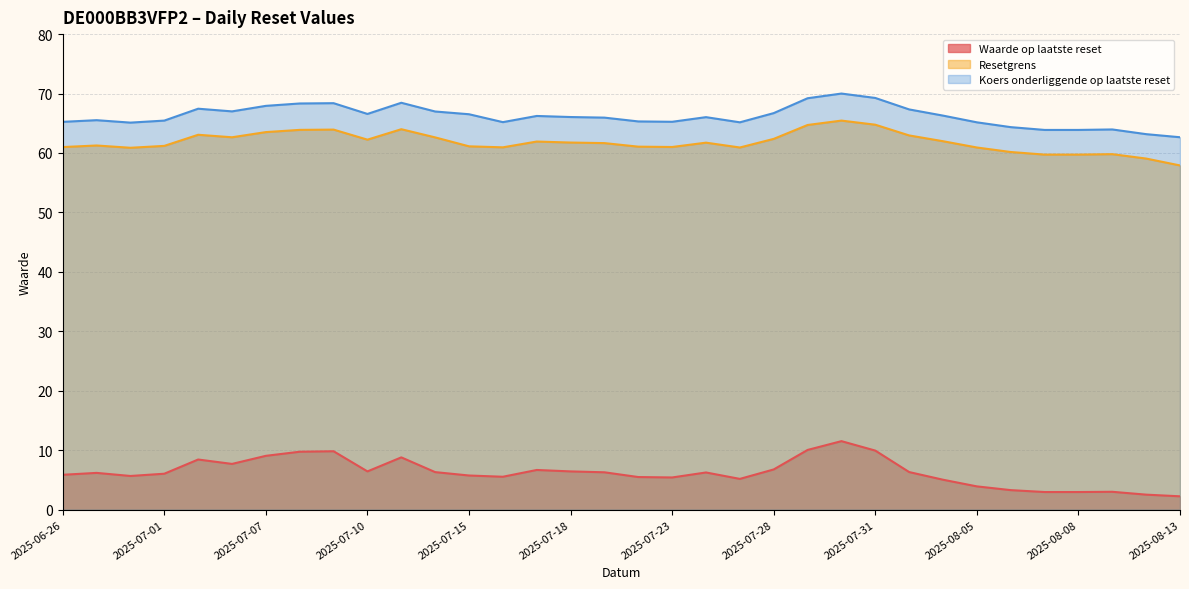

Where is the first local minimum for Waarde op laatste reset?

2025-06-30